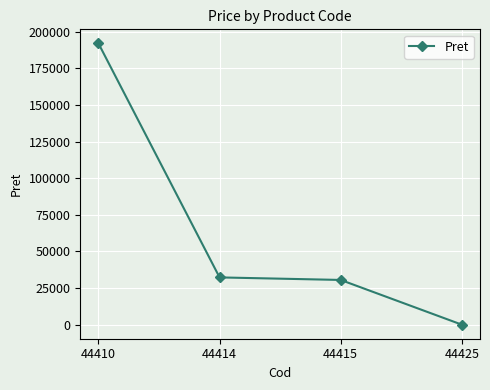

Which label corresponds to the smallest value in the chart?

44425